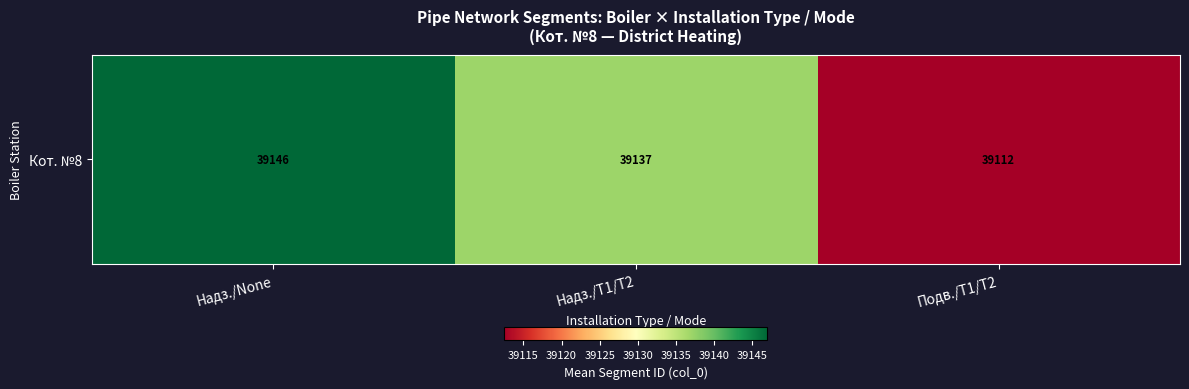

What is the greatest value displayed?

39146.9